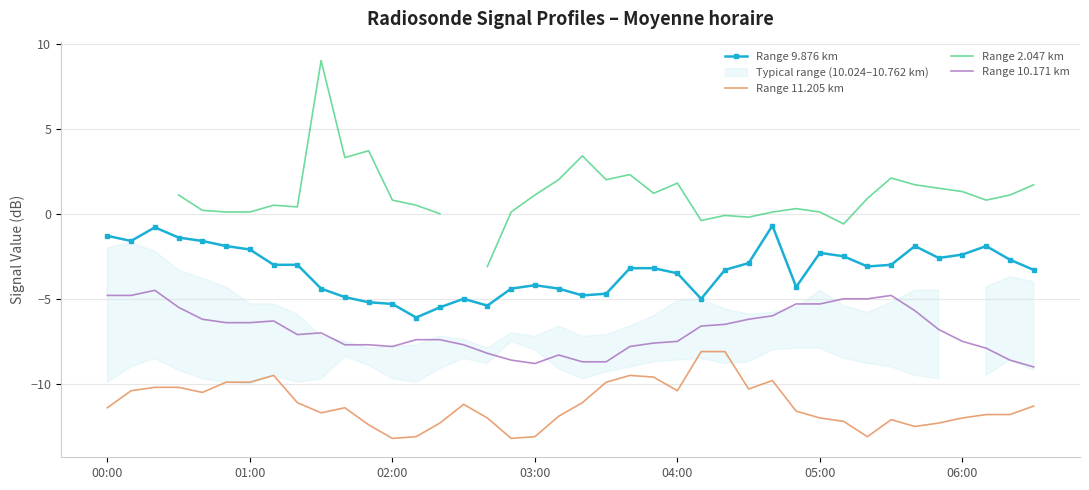

What is the maximum value for Range 11.205 km?

-8.1